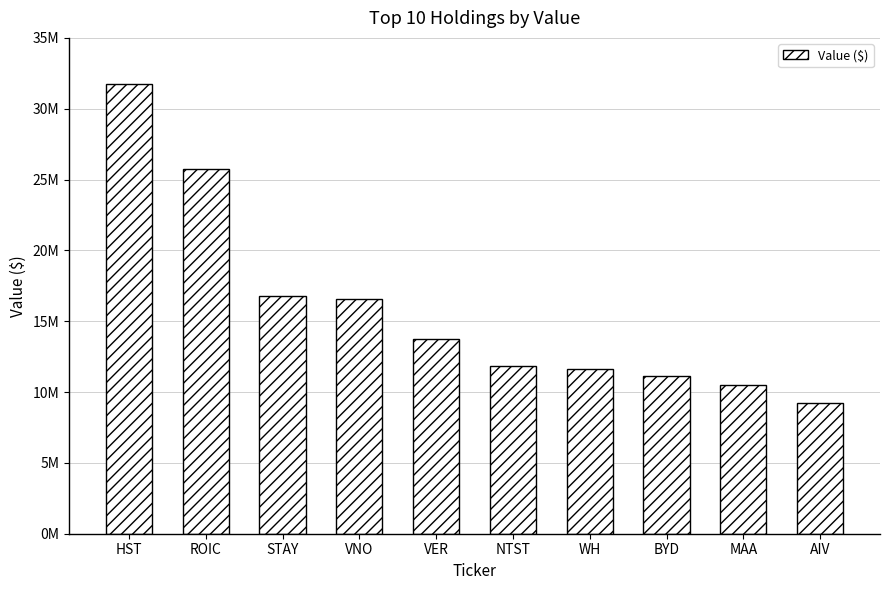

What position from the right is ROIC?

9